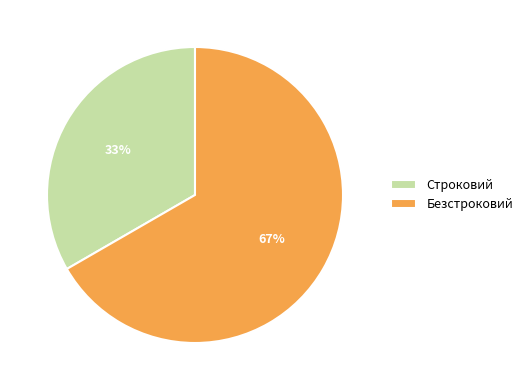

To the nearest percent, what is the average slice percentage?

50%